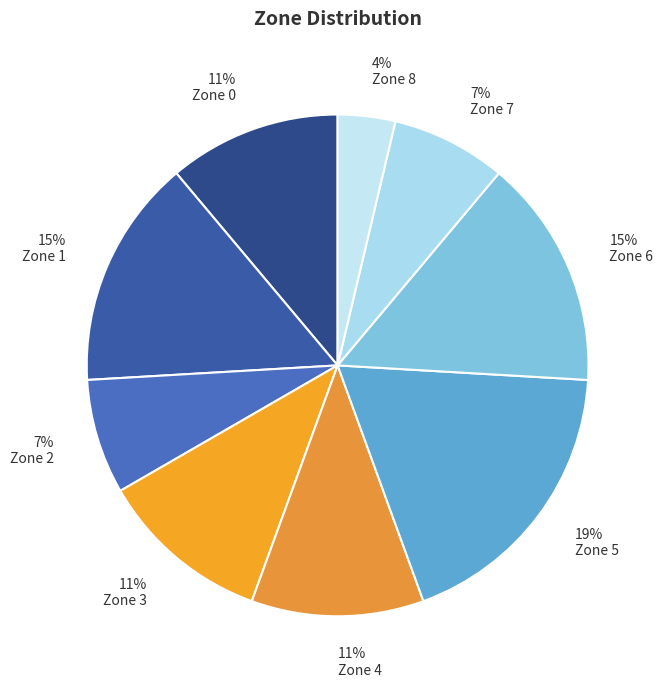

Count the number of slices in the pie.

9